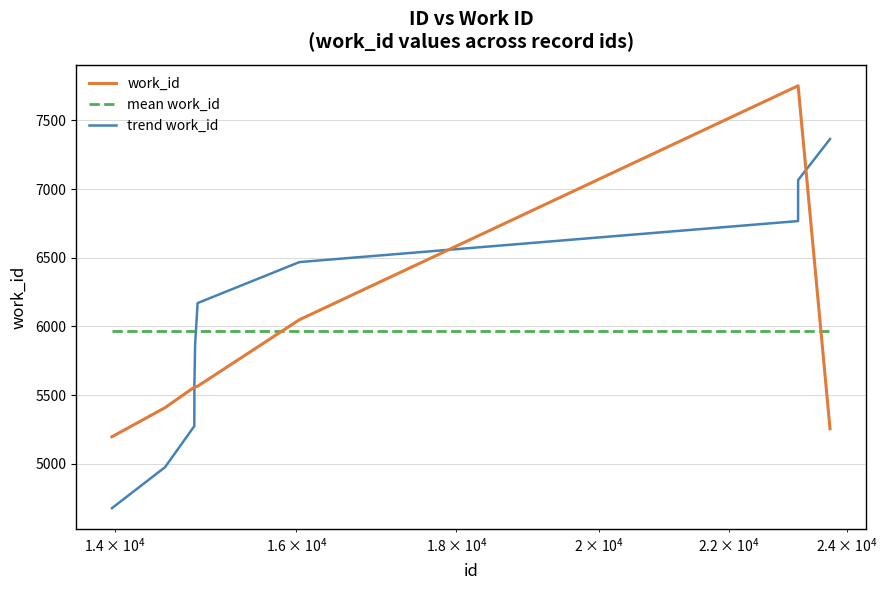

How many intersections are there between work_id and mean work_id?

2